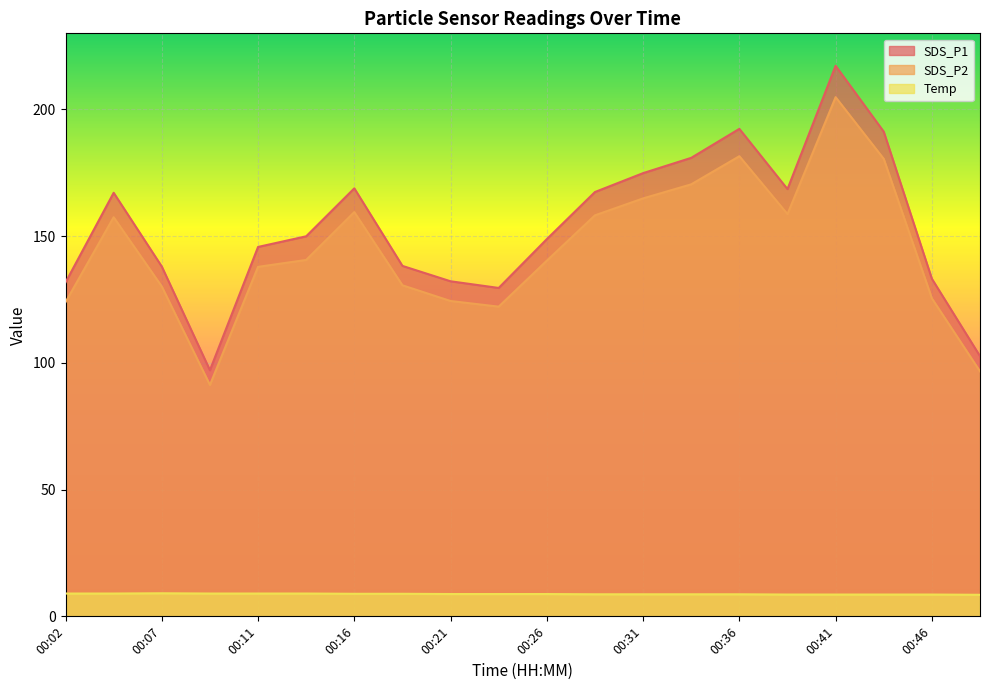

What is the spread (max minus min) of values at 00:36?

183.6